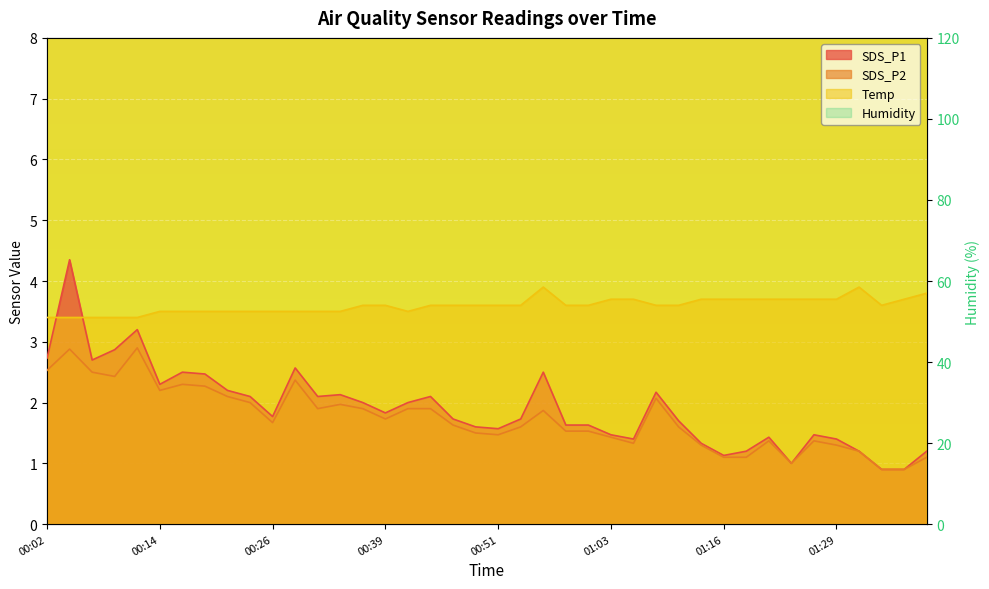

Which series has the largest total across all categories?

Temp